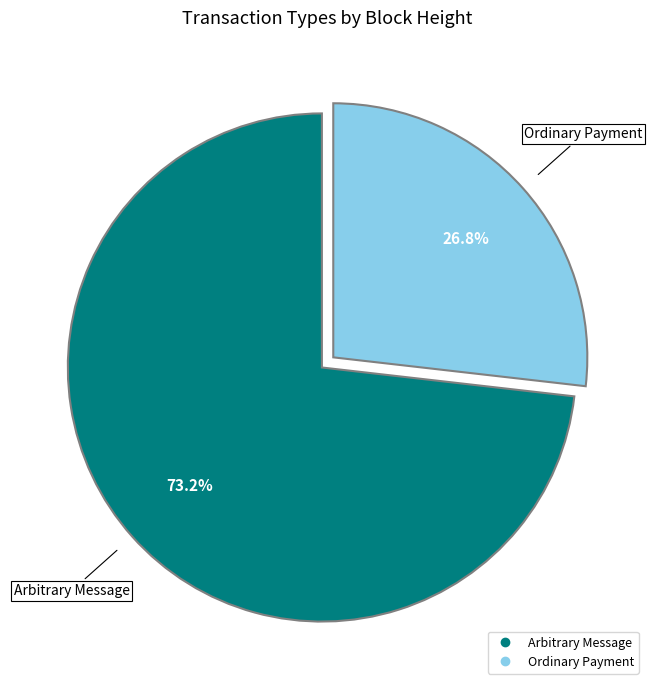

How many segments does this pie chart have?

2